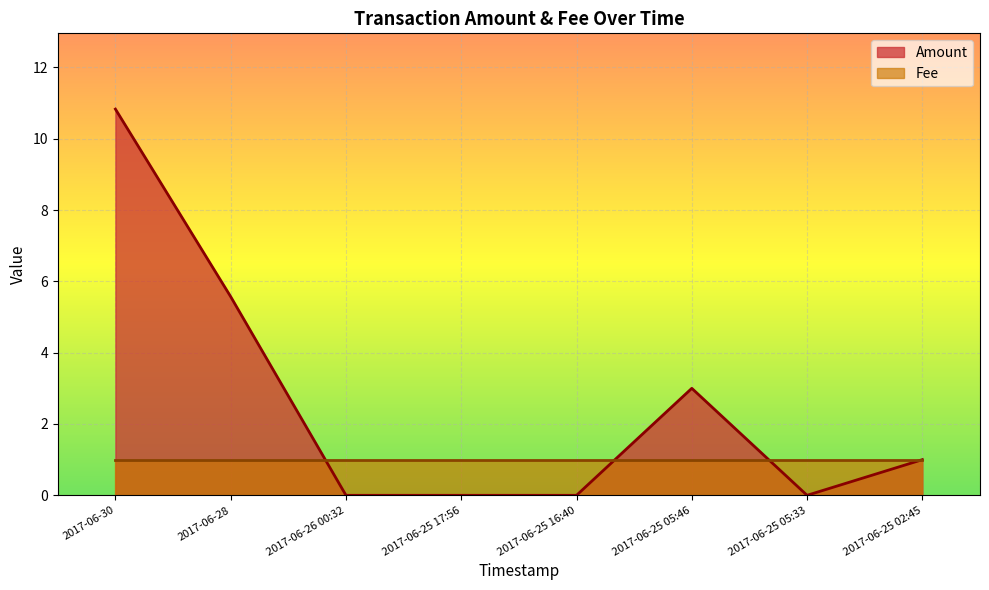

Which has a higher value, 2017-06-26 00:32 or 2017-06-25 05:33?

2017-06-26 00:32